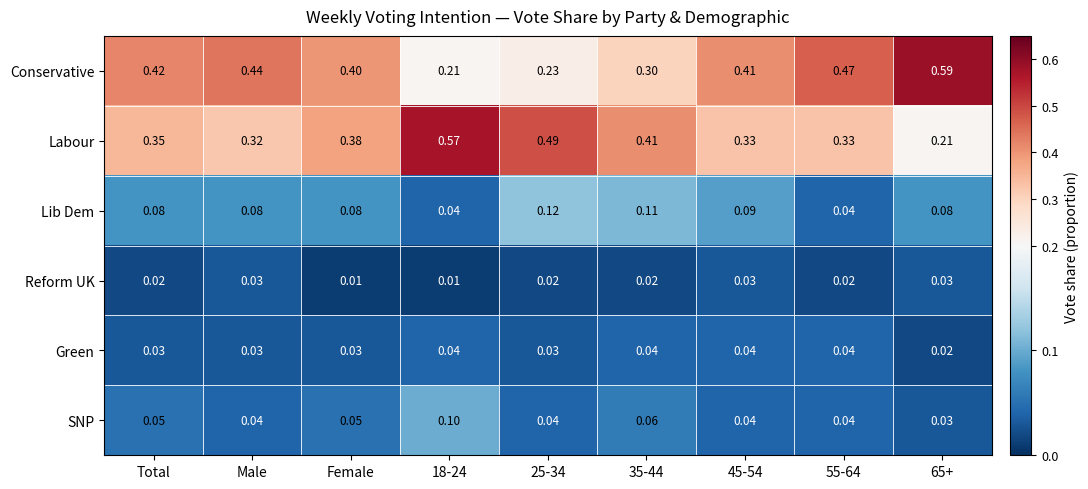

Between Male and 35-44, which series saw the biggest shift?

Conservative